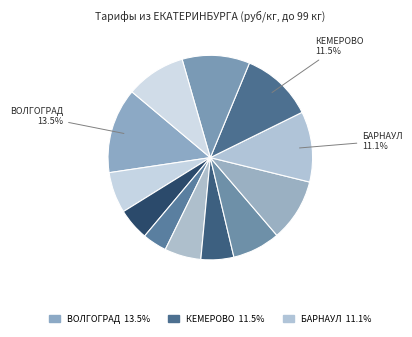

Count the number of slices in the pie.

12